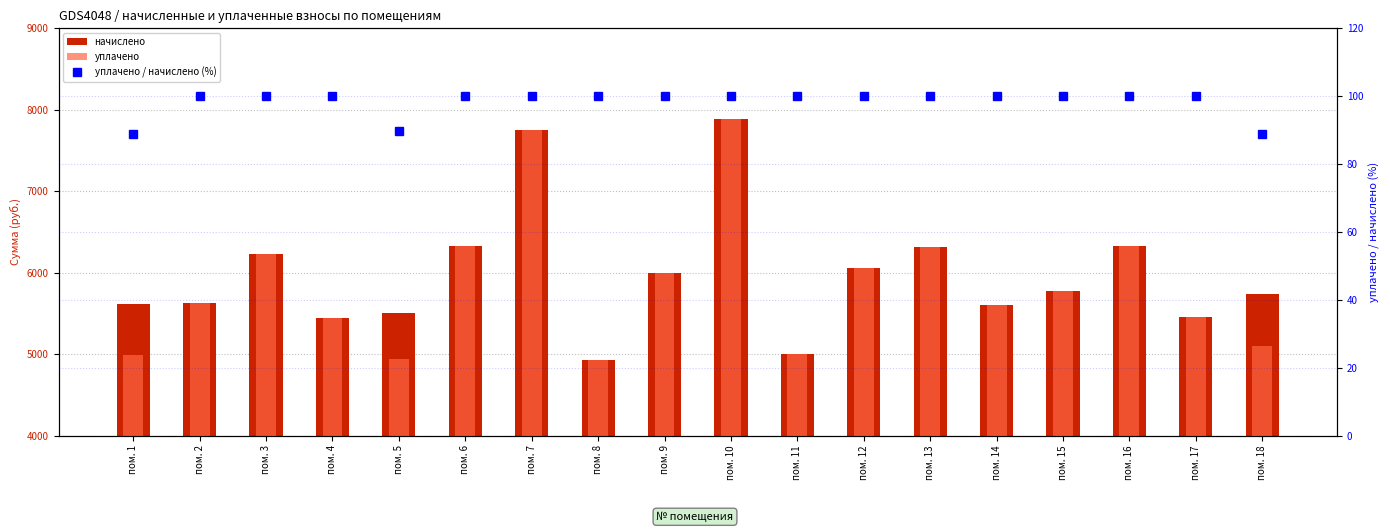

What are all the series names shown in the legend?

начислено, уплачено, уплачено / начислено (%)